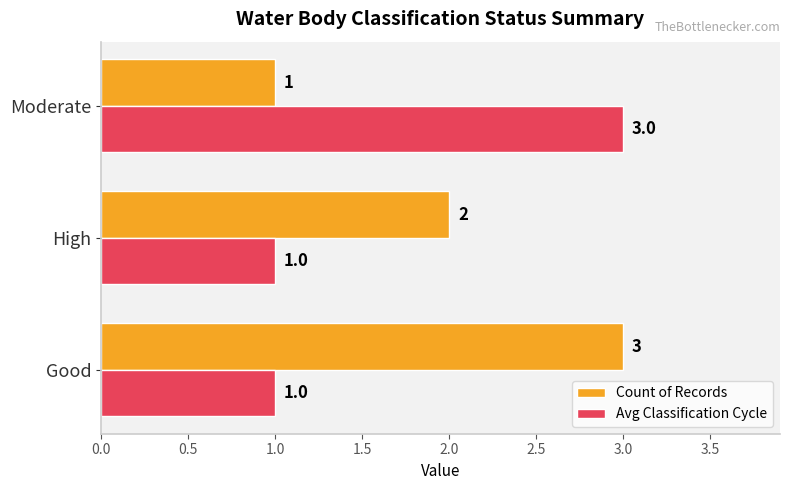

What is the sum of all Avg Classification Cycle values?

5